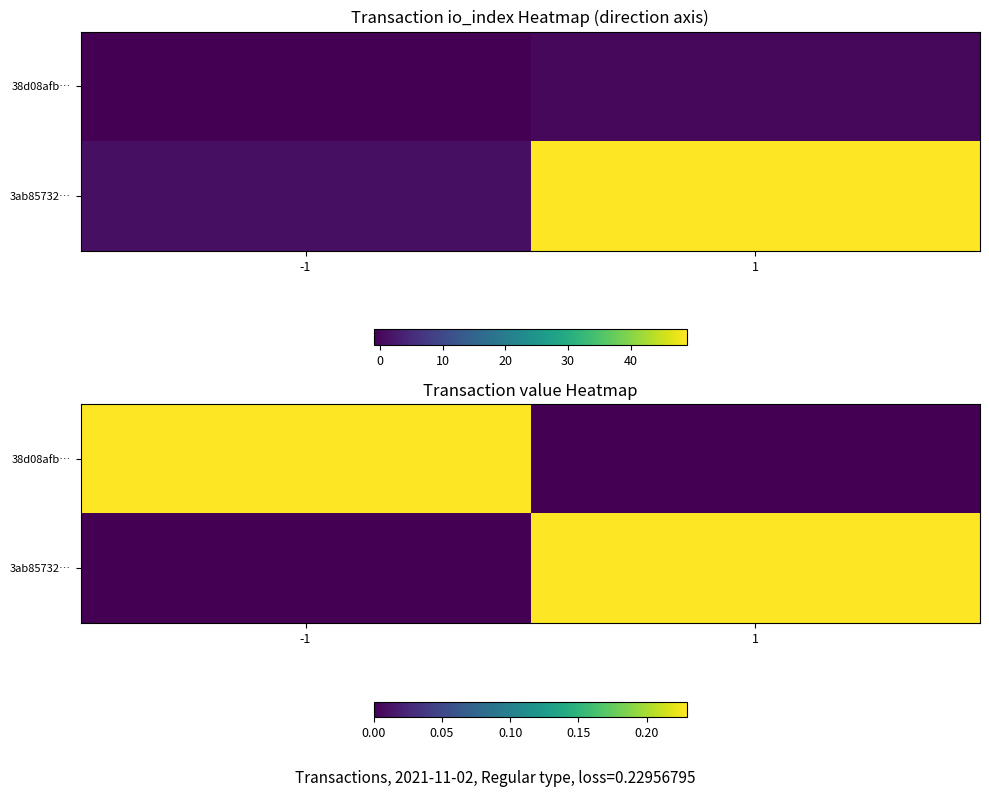

Is the value of 3ab85732… at 1 greater than the value of 38d08afb… at 1?

Yes